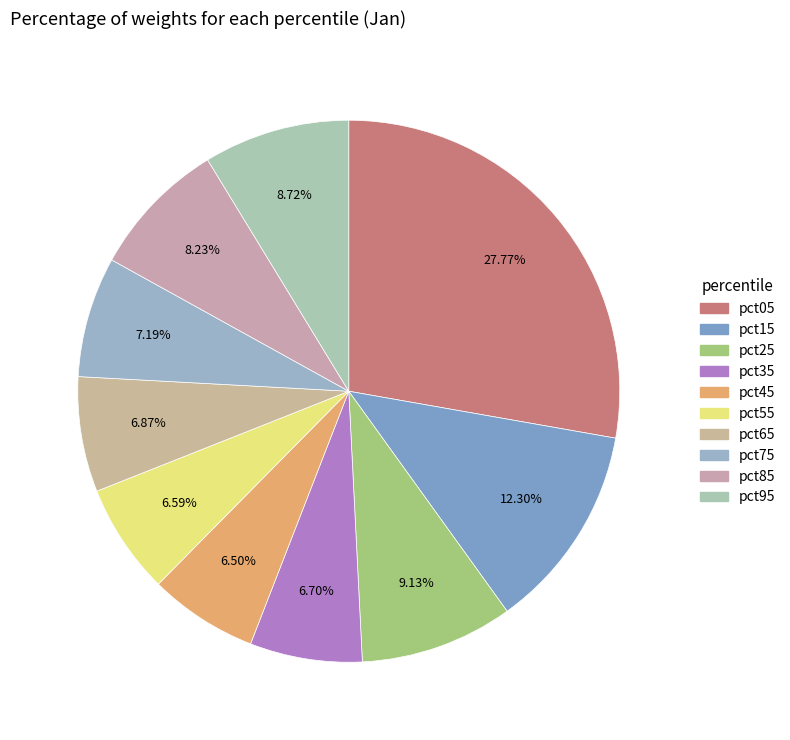

Combined, what portion of the pie is pct25 and pct45?

15.6%